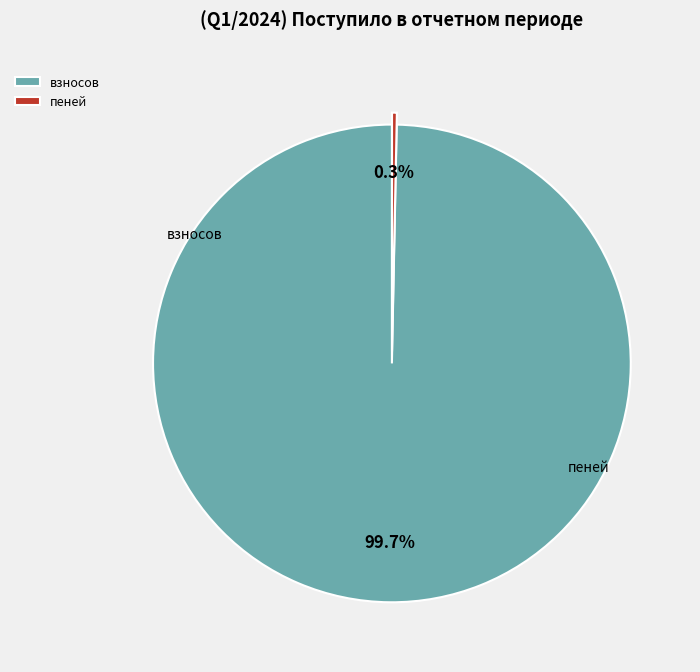

What percentage do взносов and пеней together represent?

100.0%